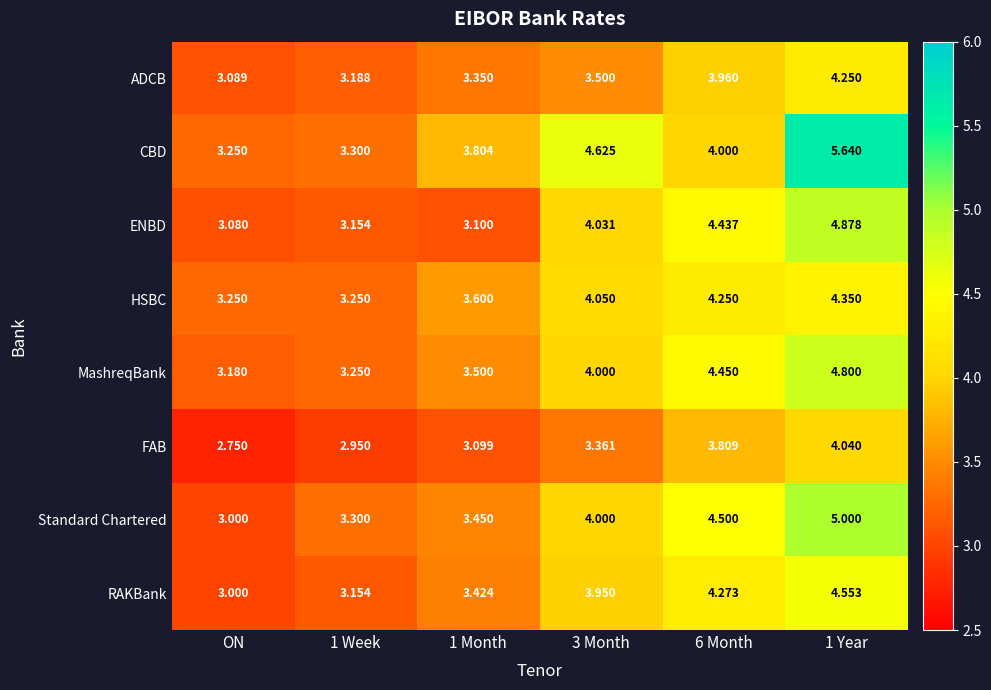

Which category has the lowest value in the CBD series?

ON